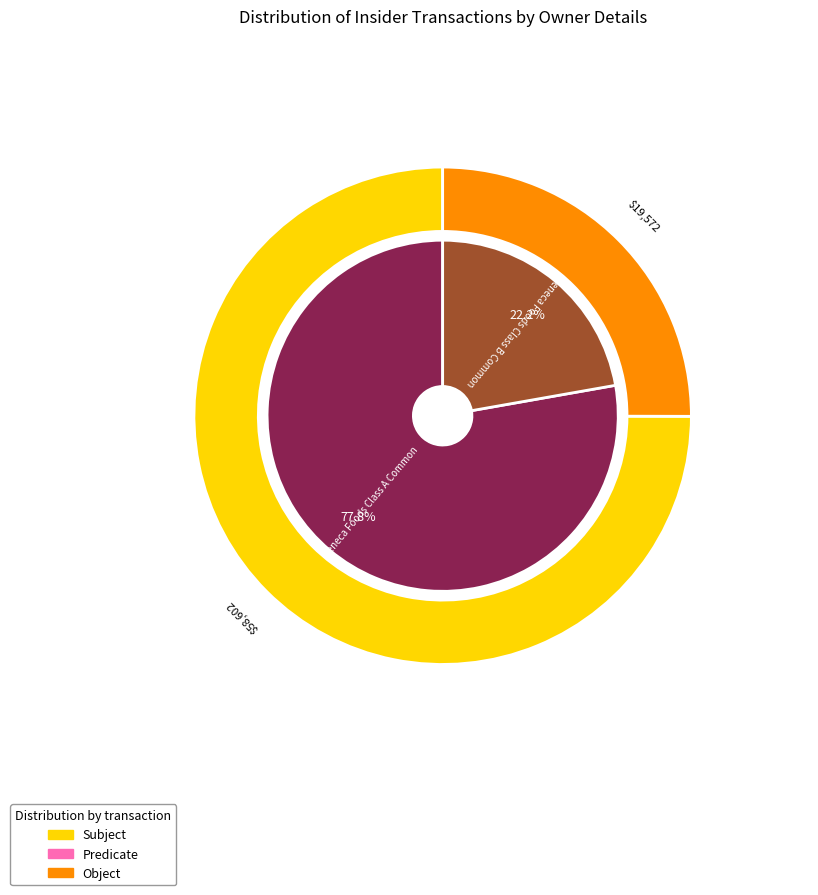

To the nearest percent, what is the difference between the rptOwnerDetailsId=2 and rptOwnerDetailsId=1 slice percentages?

56%